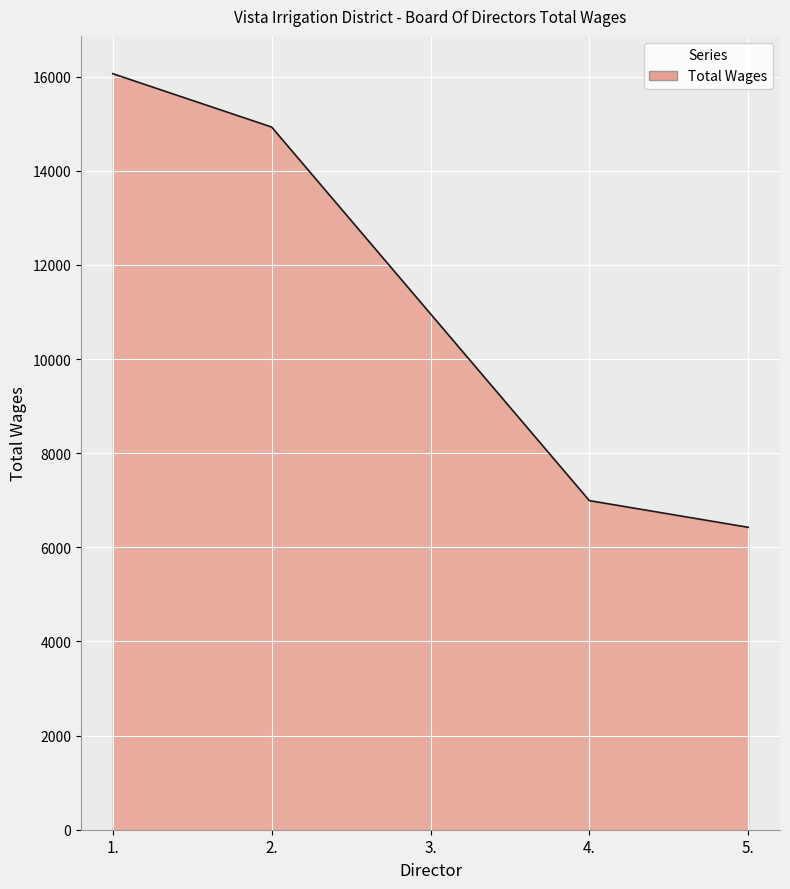

True or false: the data has more than 1 interior local peaks.

False